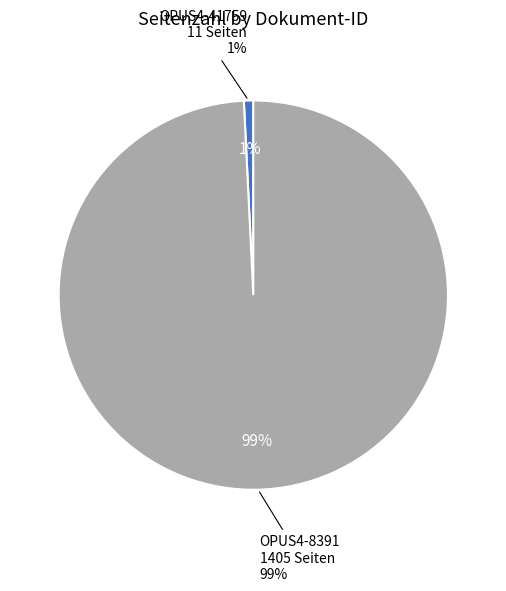

Rank the categories by value from lowest to highest.

OPUS4-41759, OPUS4-8391